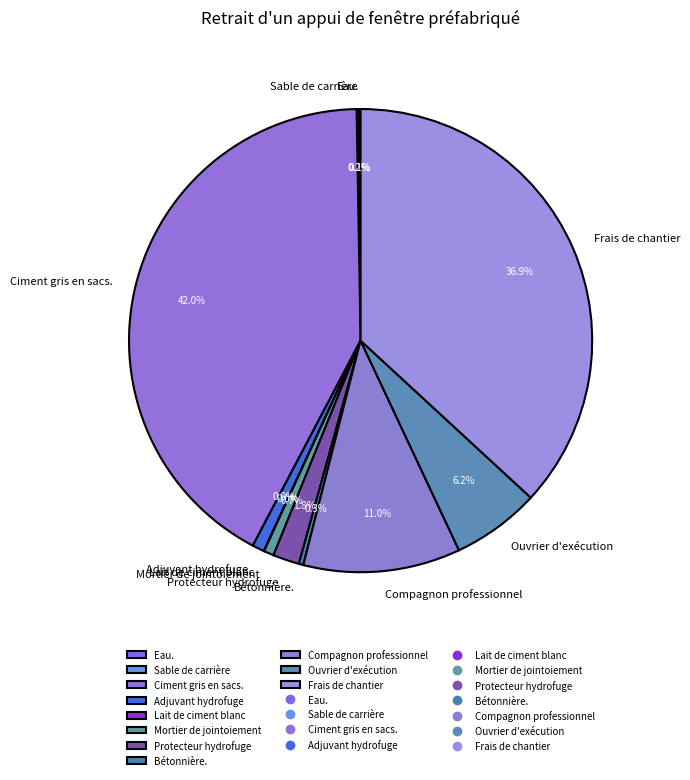

Does any single category account for the majority?

No